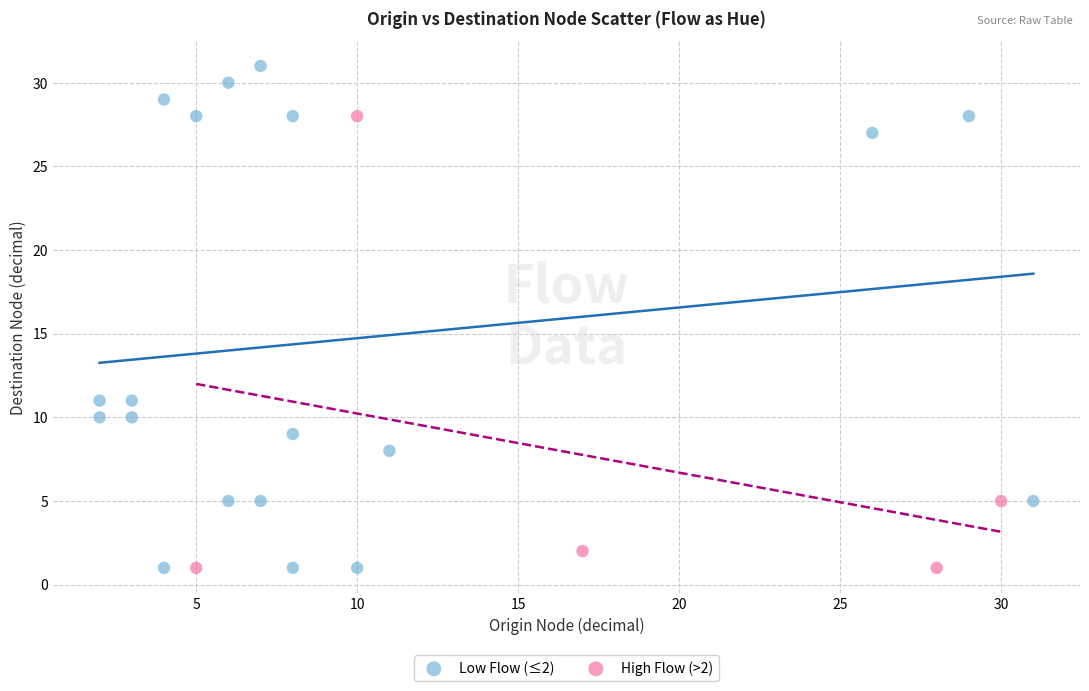

Which series has the largest Y range (max minus min)?

Low Flow (≤2)